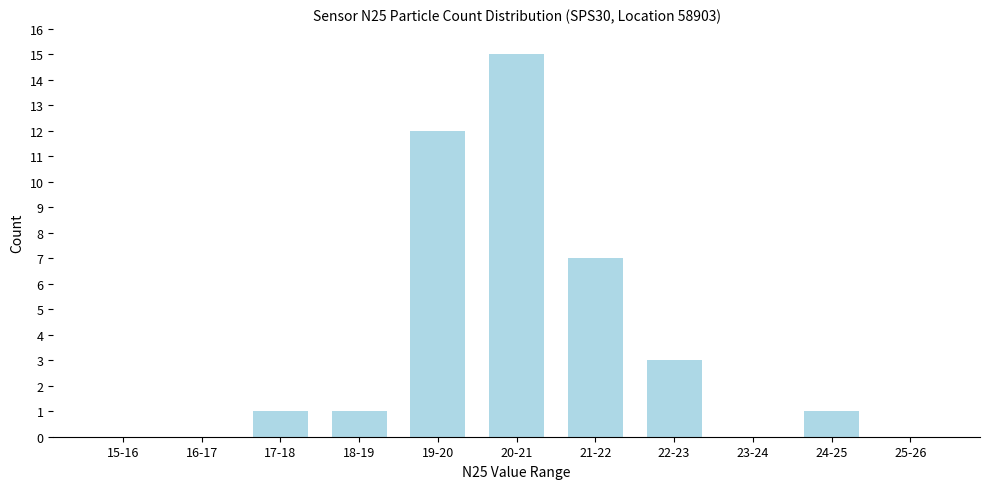

Reading left to right, what are all the values shown in this chart?

15-16=0	16-17=0	17-18=1	18-19=1	19-20=12	20-21=15	21-22=7	22-23=3	23-24=0	24-25=1	25-26=0